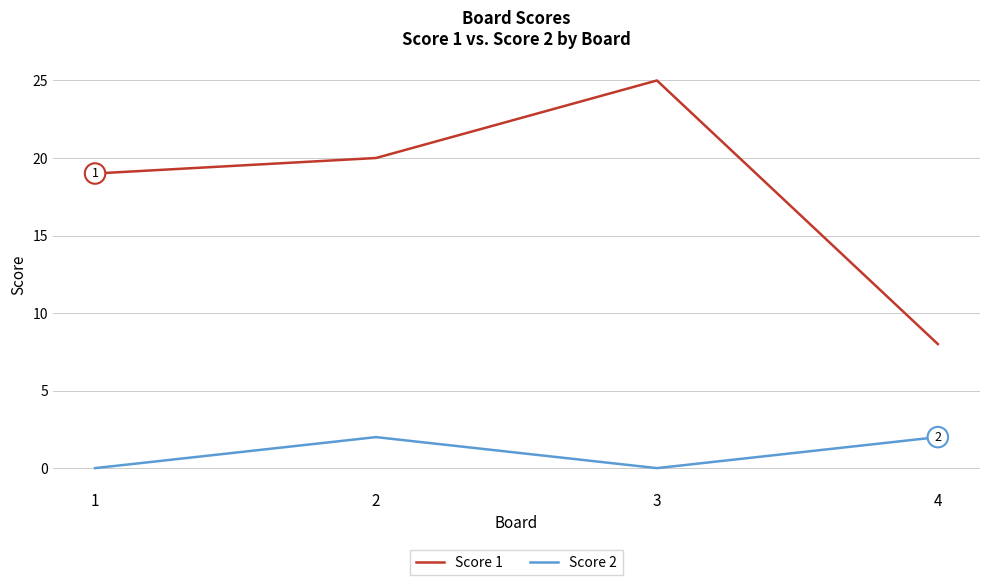

Is it true that Score 1 equals 25 at 3?

True